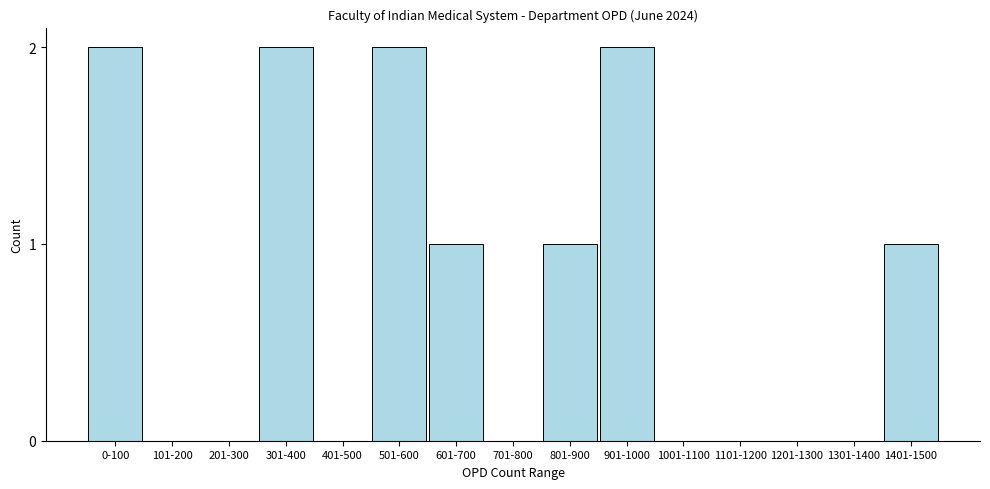

Reading left to right, extract all data points from this chart.

0-100=2	101-200=0	201-300=0	301-400=2	401-500=0	501-600=2	601-700=1	701-800=0	801-900=1	901-1000=2	1001-1100=0	1101-1200=0	1201-1300=0	1301-1400=0	1401-1500=1